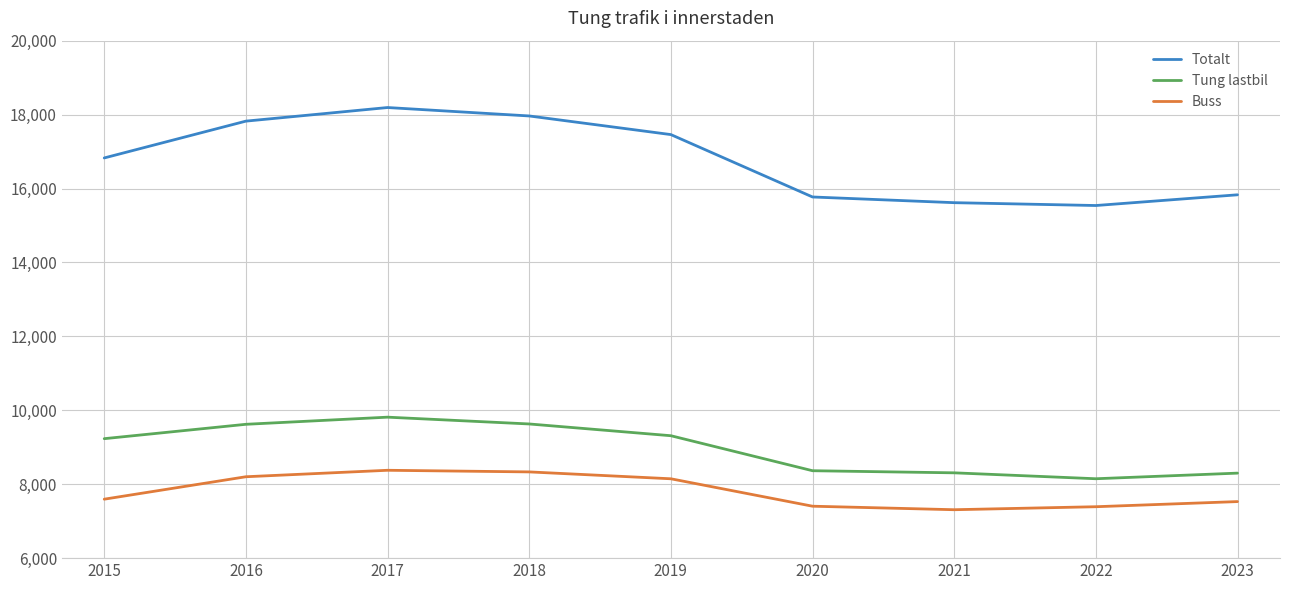

The value of Tung lastbil at 2017 is 9814. True or false?

True